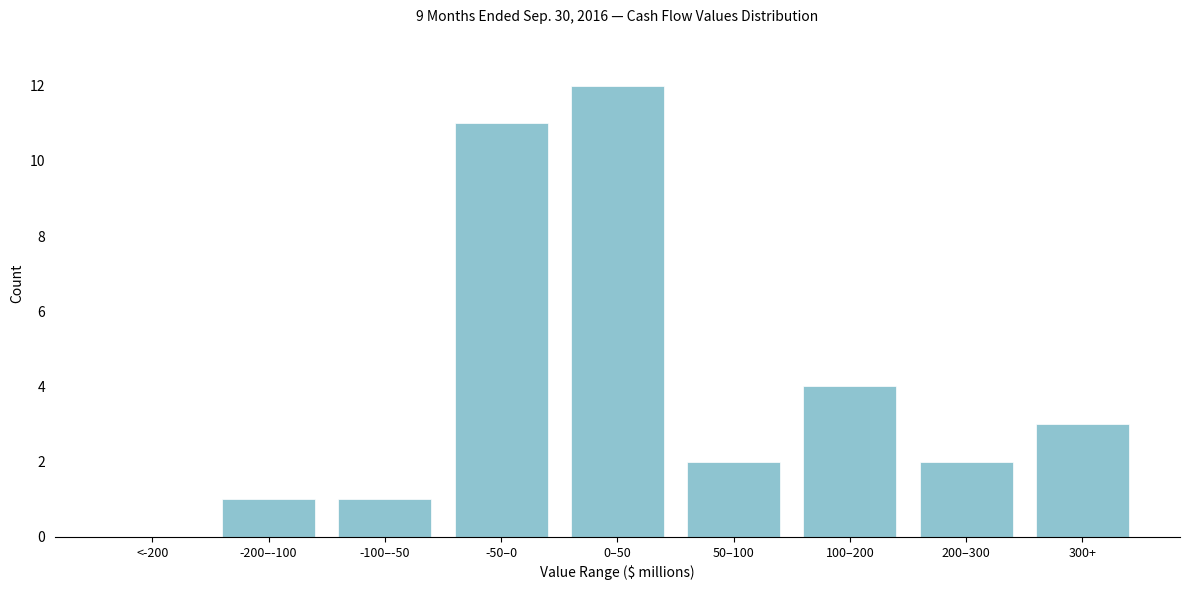

Reading right to left, extract all data points from this chart.

300+=3	200–300=2	100–200=4	50–100=2	0–50=12	-50–0=11	-100–-50=1	-200–-100=1	<-200=0